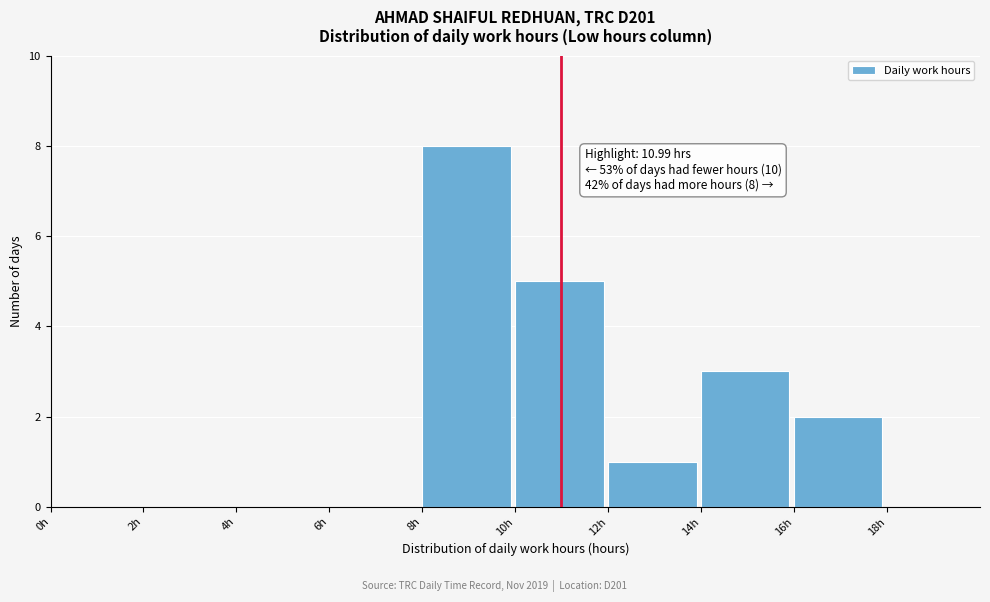

Which range on the x-axis has the tallest bar?

8 to 10